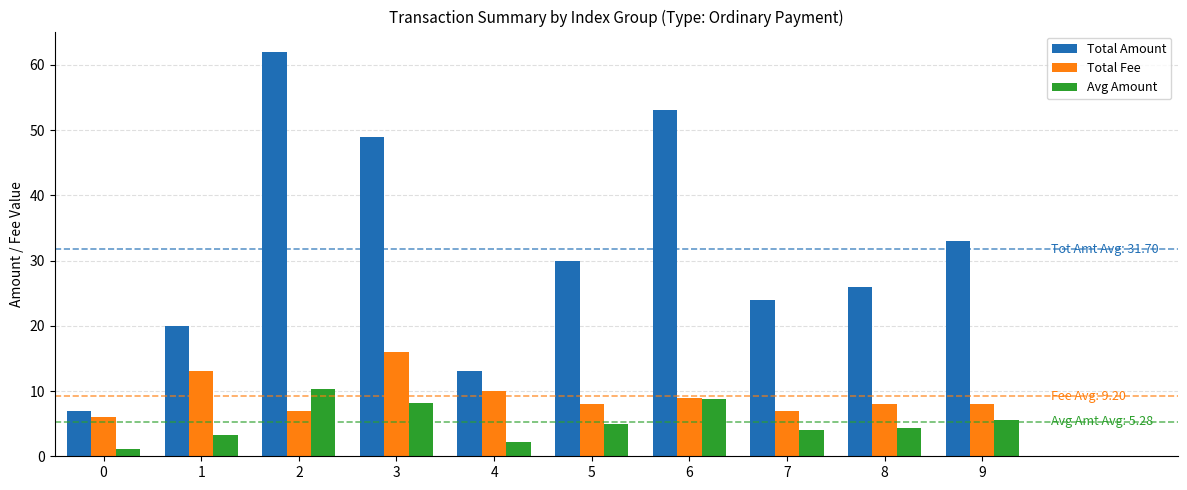

What is the value of the Avg Amount bar at the 9th from the left?

4.3